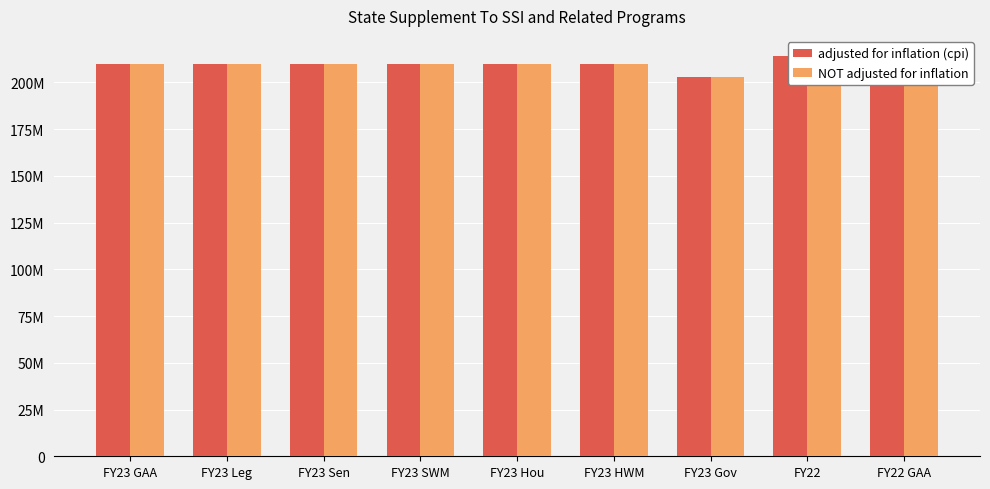

Between FY23 HWM and FY23 Leg, which is larger?

FY23 HWM